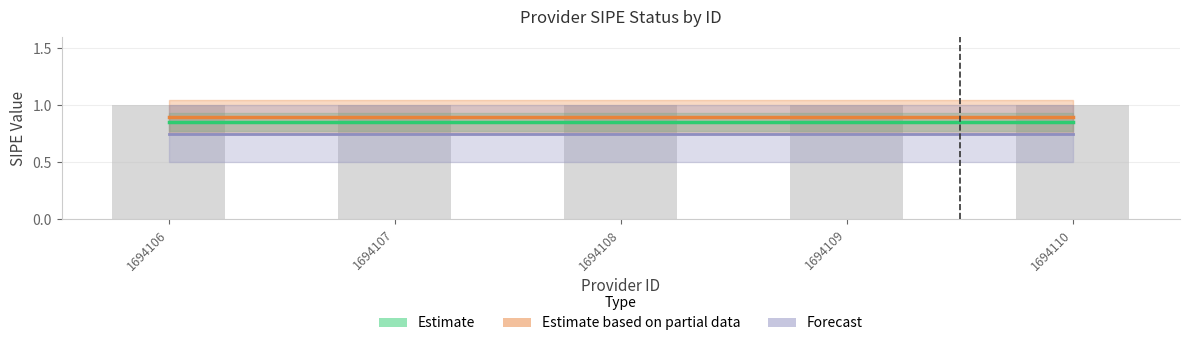

Is the value of Estimate at 1694108 greater than the value of Forecast at 1694108?

Yes